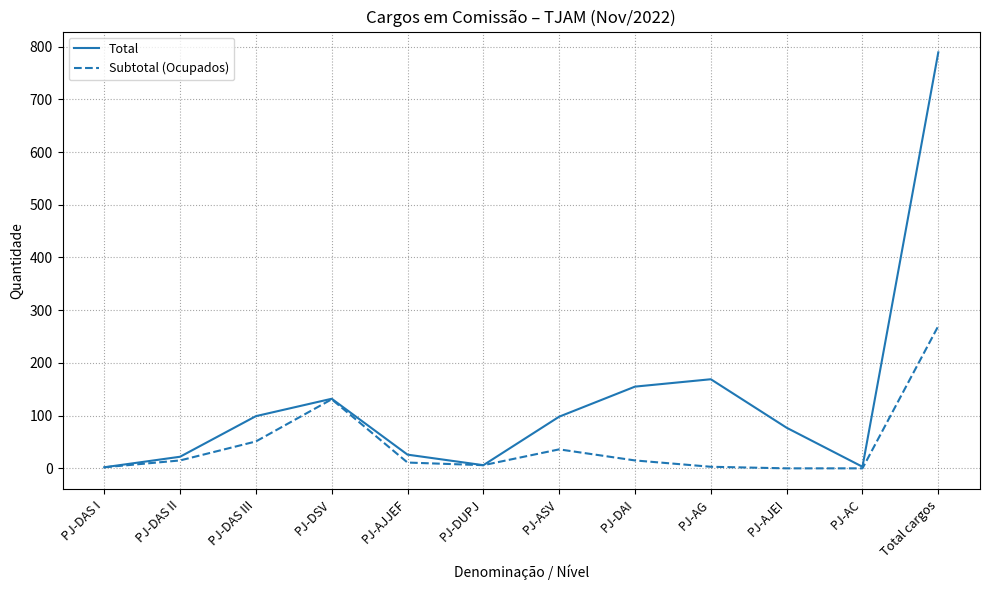

How many categories are shown in the chart?

12